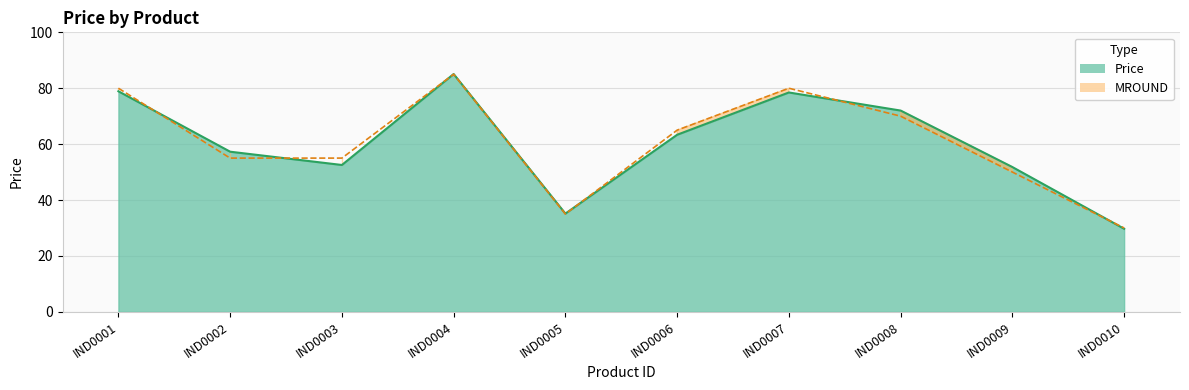

What is the difference between the second highest and second lowest values?

45